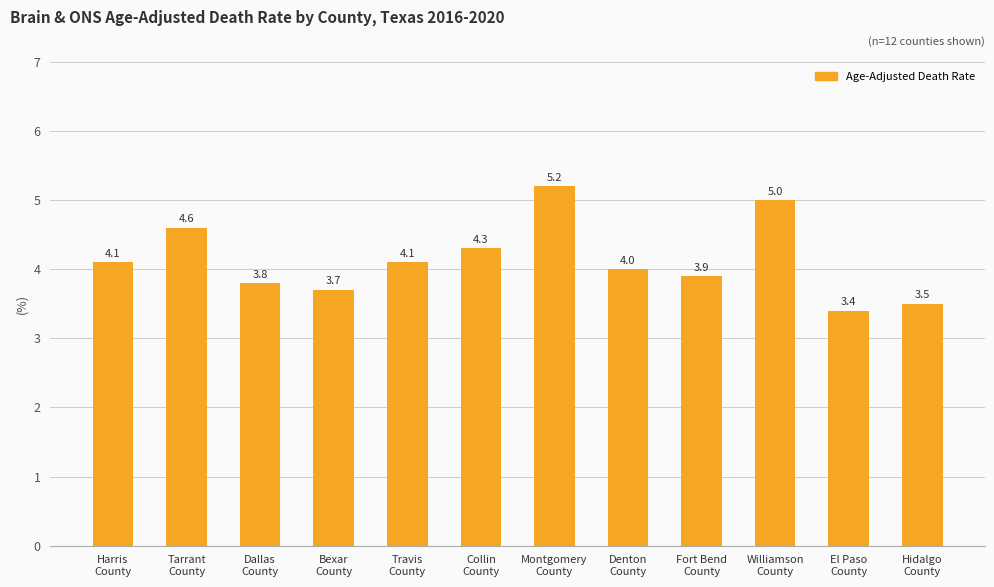

What is the minimum value shown in the chart?

3.4